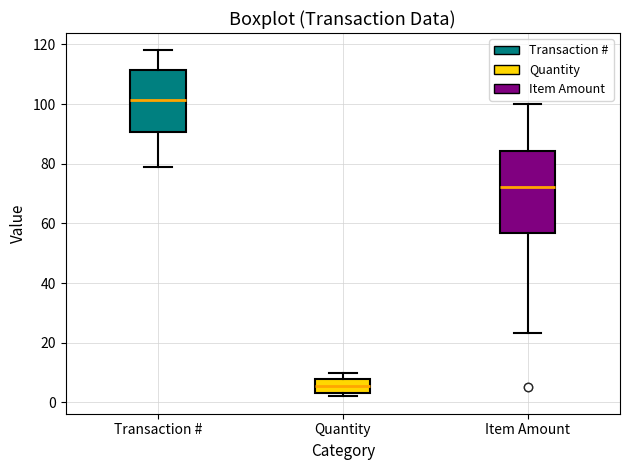

Where does the median line of the box for Transaction # sit on the y-axis? The values are not printed on the chart, so give them approximately, as read against the axis.

102